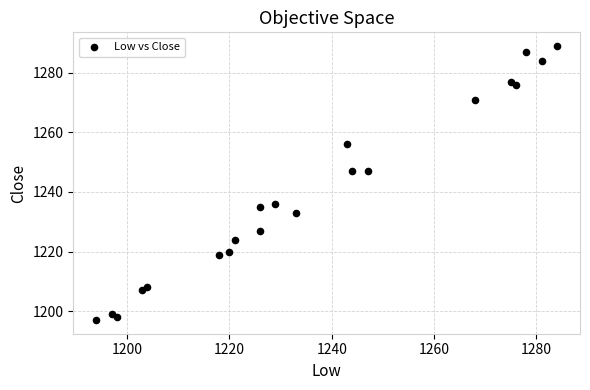

What is the range of Y values (max minus min)?

92